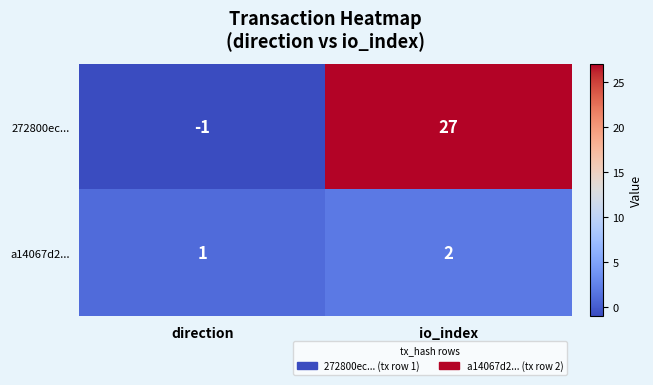

What is the maximum value shown in the chart?

27